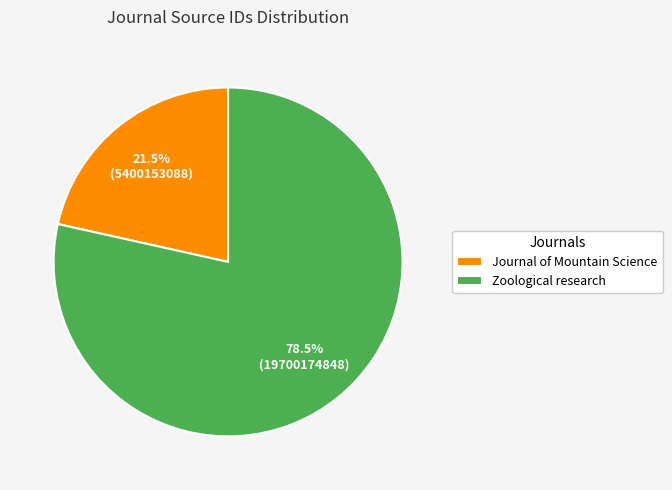

Rank the categories by value from highest to lowest.

Zoological research, Journal of Mountain Science